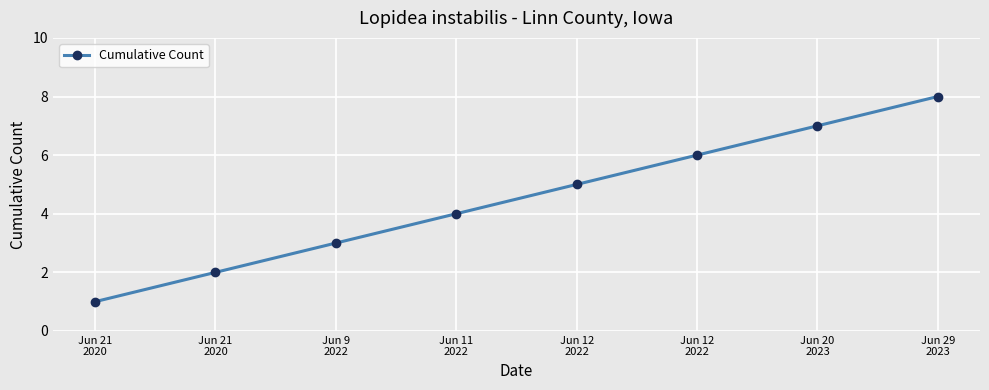

How many values are below 5?

4